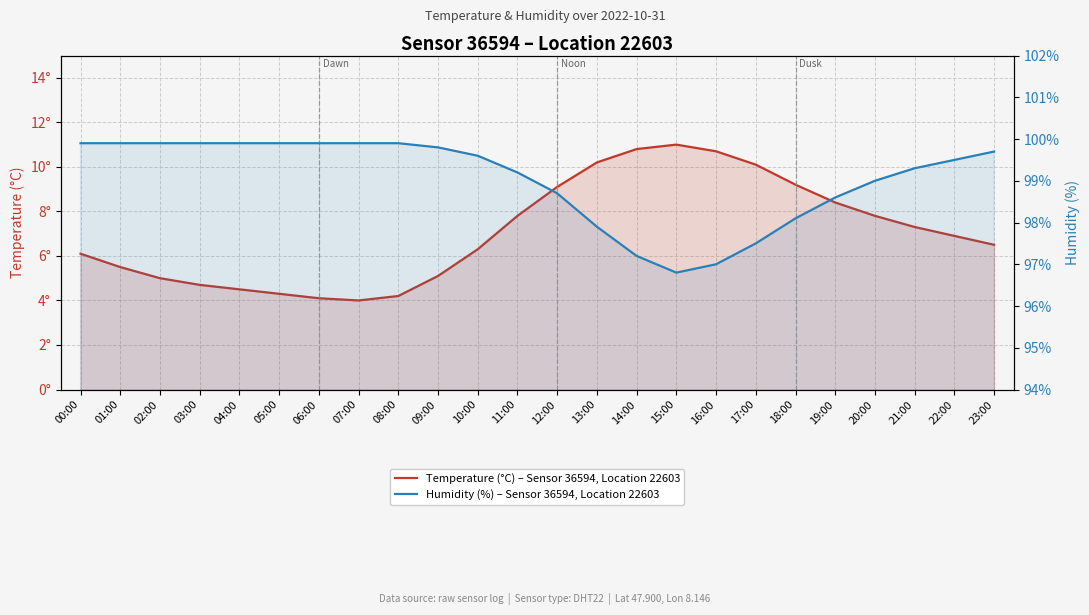

Count the number of categories in the chart.

24